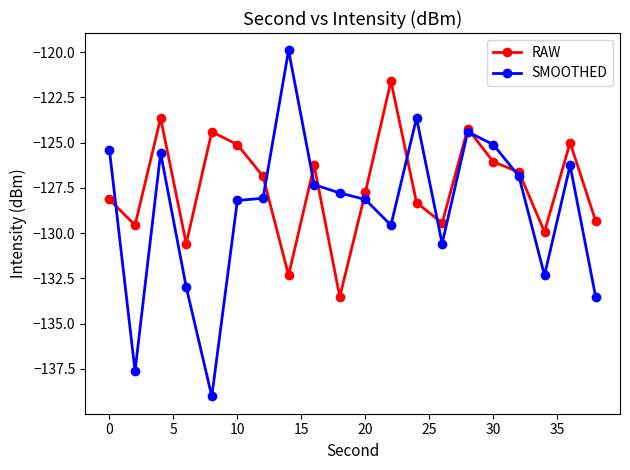

What is the value of the RAW point at the 1st from the left?

-128.1